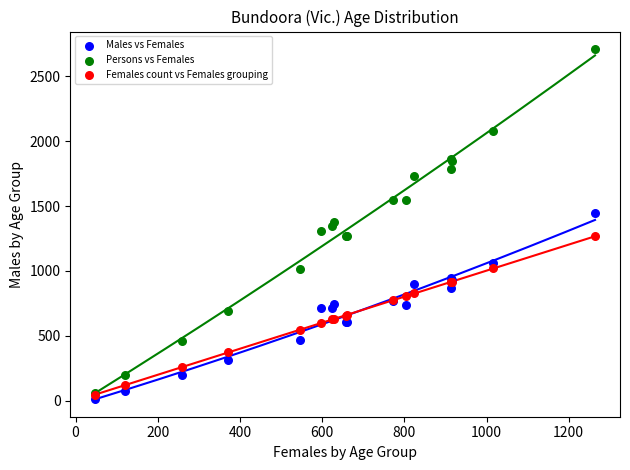

What are all the series names shown in the legend?

Males vs Females, Persons vs Females, Females count vs Females grouping